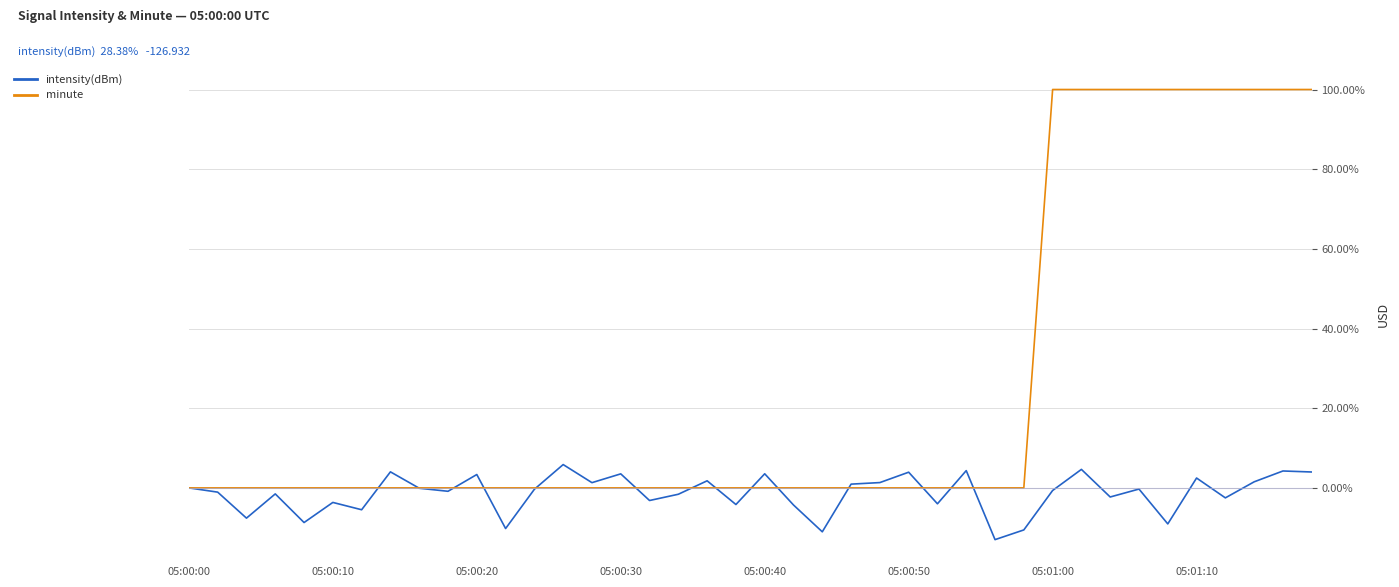

Rank the series by their average value, from highest to lowest.

minute, intensity(dBm)